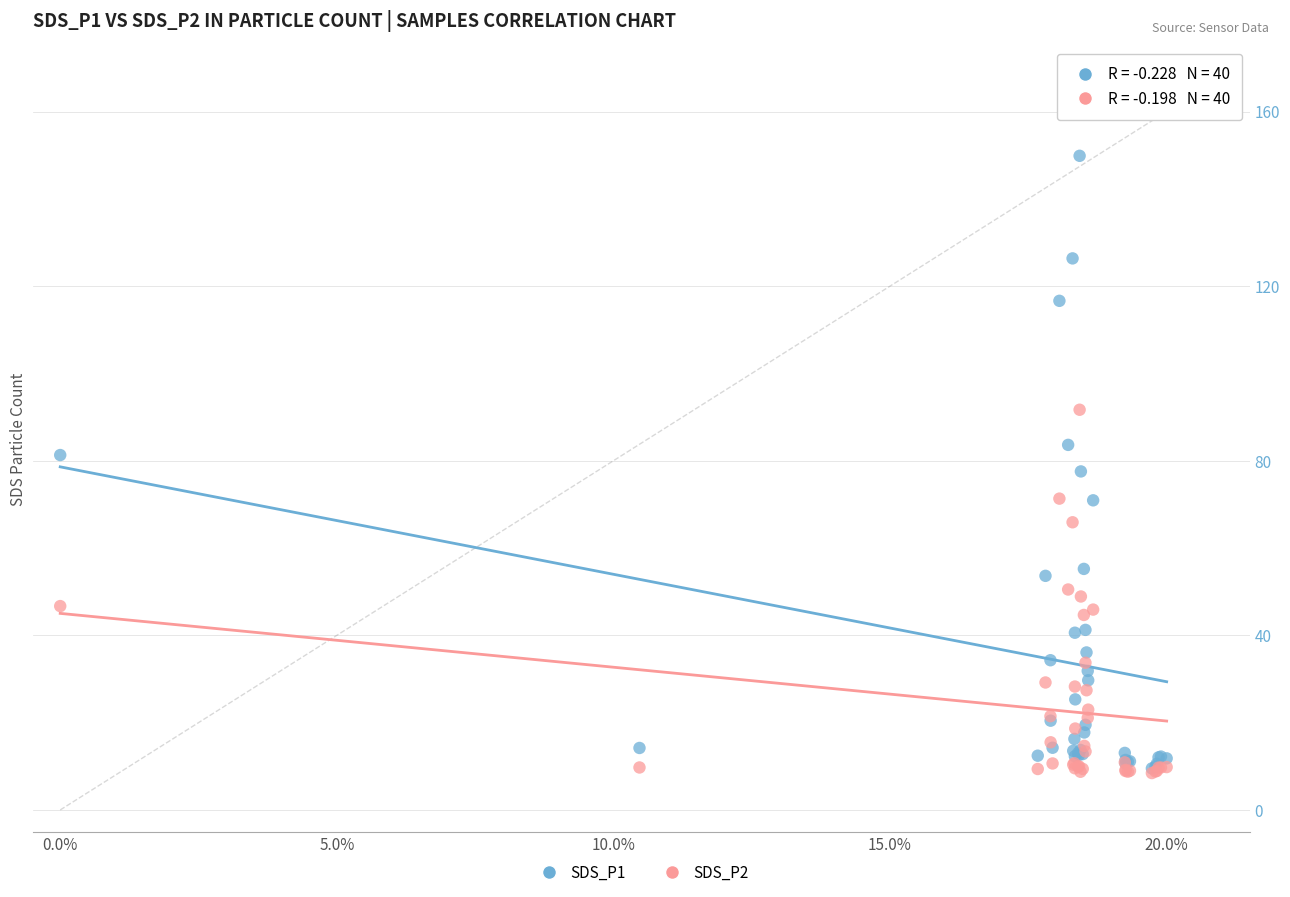

What are all the series names shown in the legend?

SDS_P1, SDS_P2